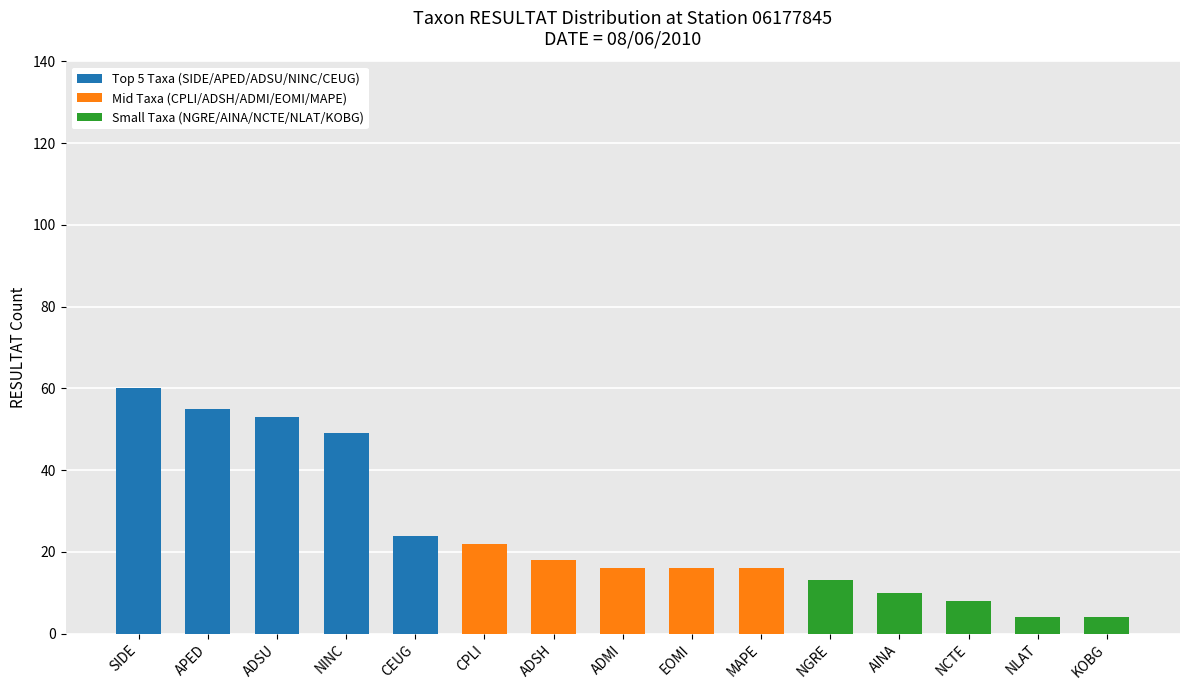

What is the total value across all series at NCTE?

8